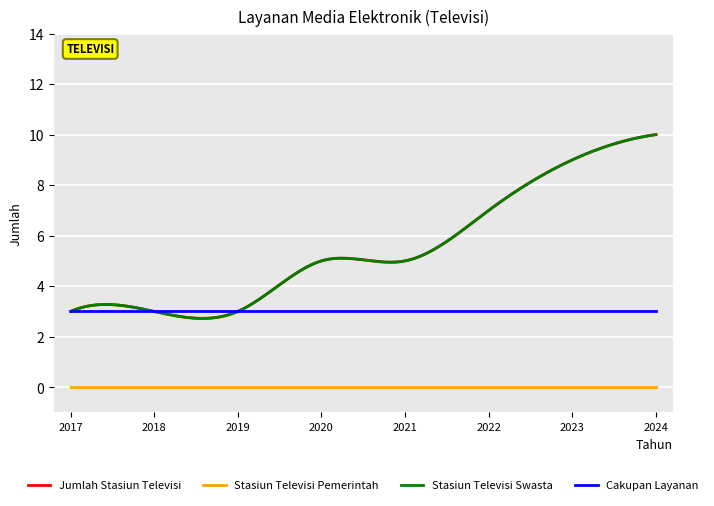

Reading left to right, list all the values displayed in this chart.

Jumlah Stasiun Televisi: 2017=3	2018=3	2019=3	2020=5	2021=5	2022=7	2023=9	2024=10
Stasiun Televisi Pemerintah: 2017=0	2018=0	2019=0	2020=0	2021=0	2022=0	2023=0	2024=0
Stasiun Televisi Swasta: 2017=3	2018=3	2019=3	2020=5	2021=5	2022=7	2023=9	2024=10
Cakupan Layanan: 2017=3	2018=3	2019=3	2020=3	2021=3	2022=3	2023=3	2024=3